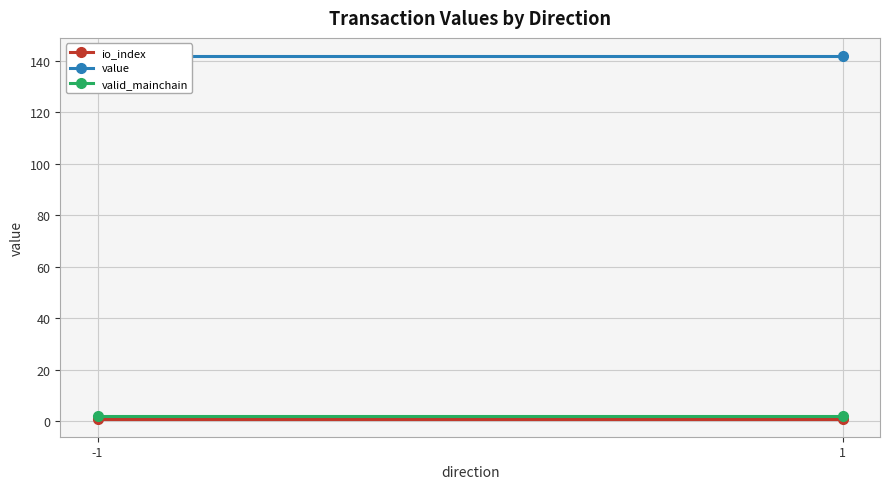

What is the value of the value point at the 1st from the left?

141.9